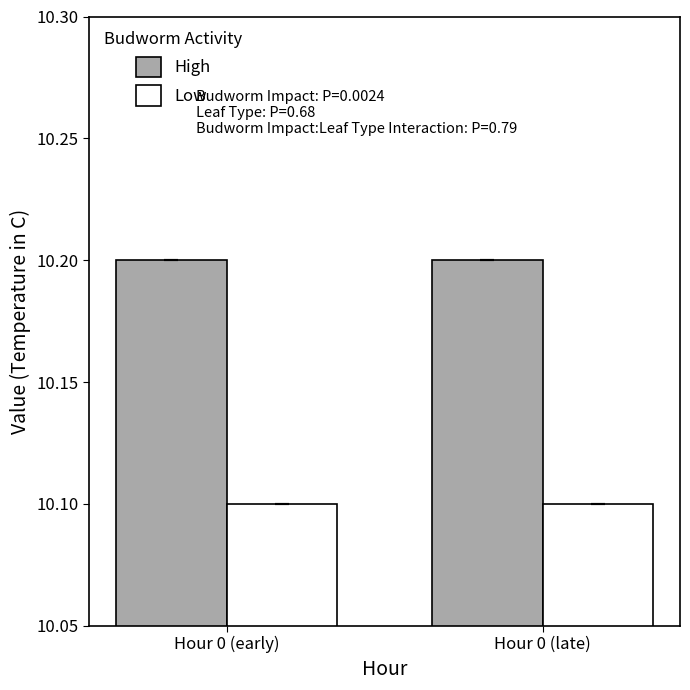

What is the difference between the highest and lowest values at Hour 0 (late)?

0.1